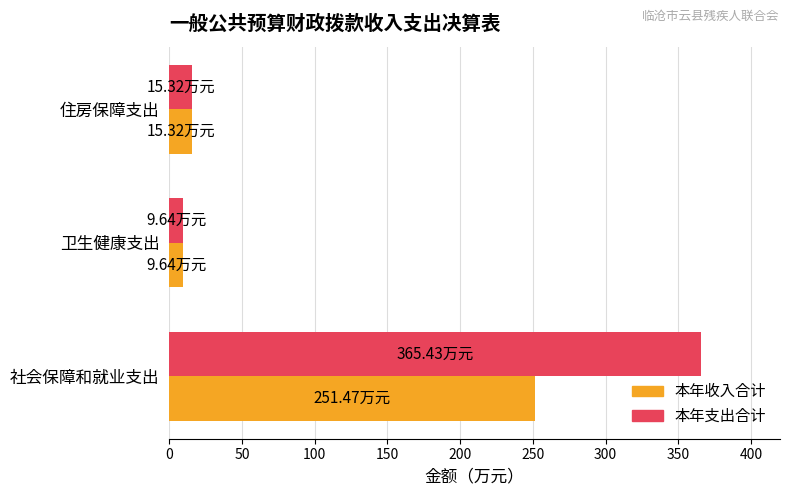

Between 社会保障和就业支出 and 住房保障支出, which series saw the biggest shift?

本年支出合计